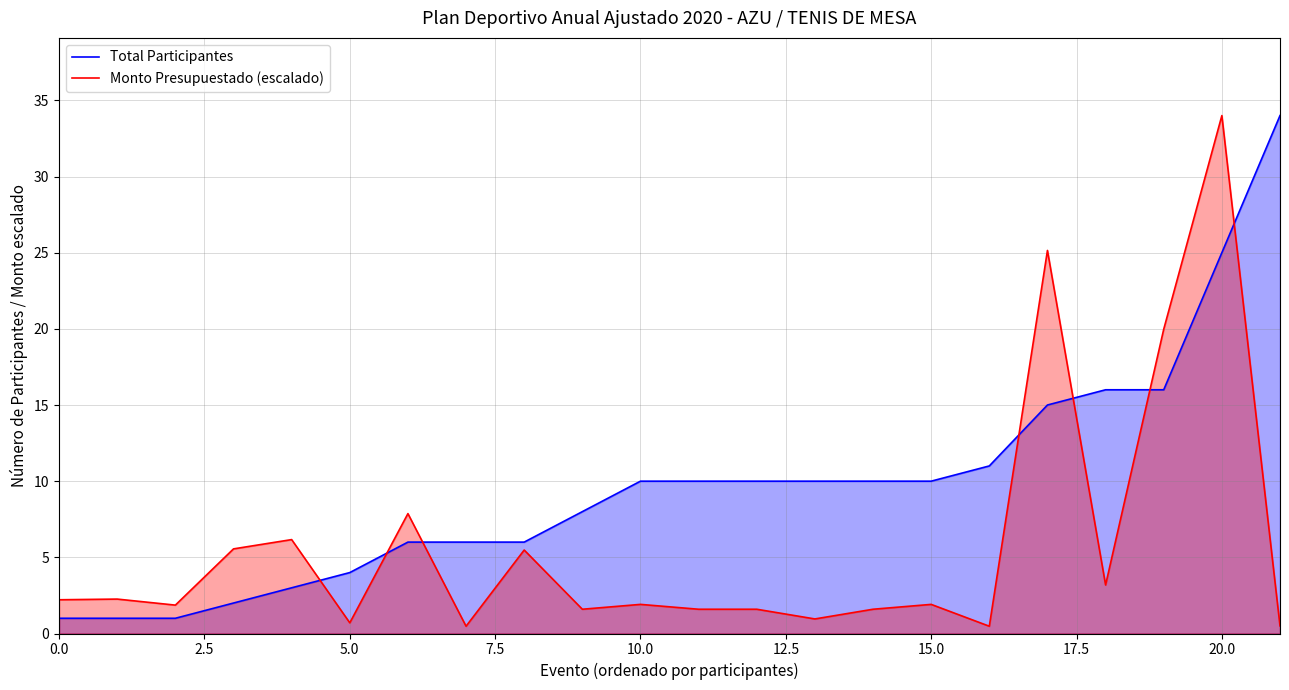

List the series in order of their overall mean, highest first.

Total Participantes, Monto Presupuestado (escalado)